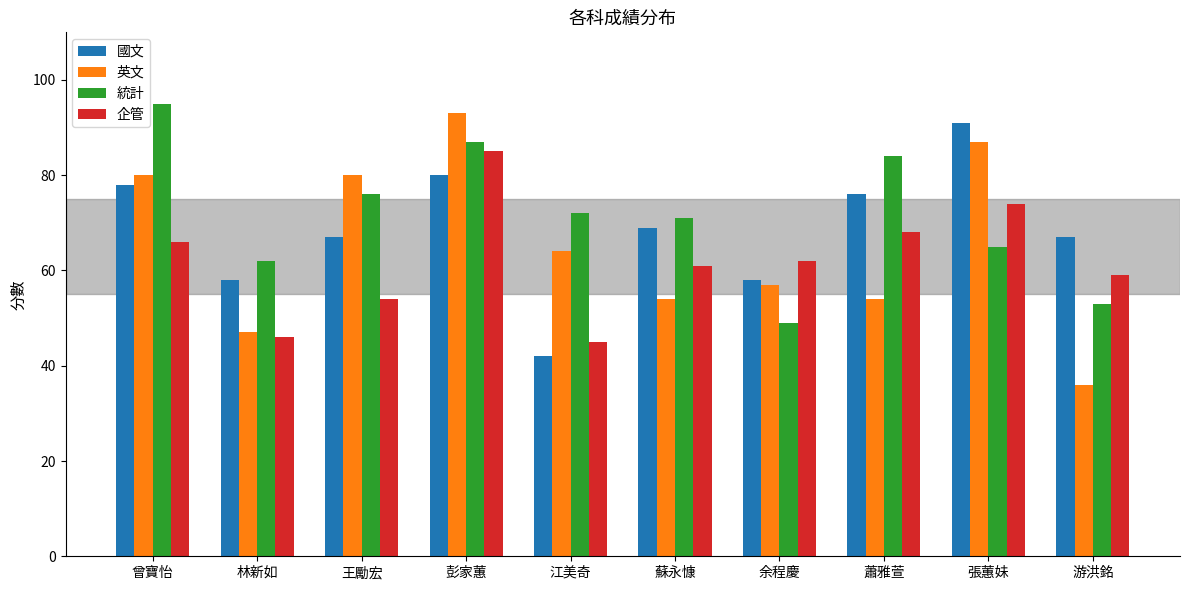

What is the approximate value of 國文 at 王勵宏, to the nearest 10?

70